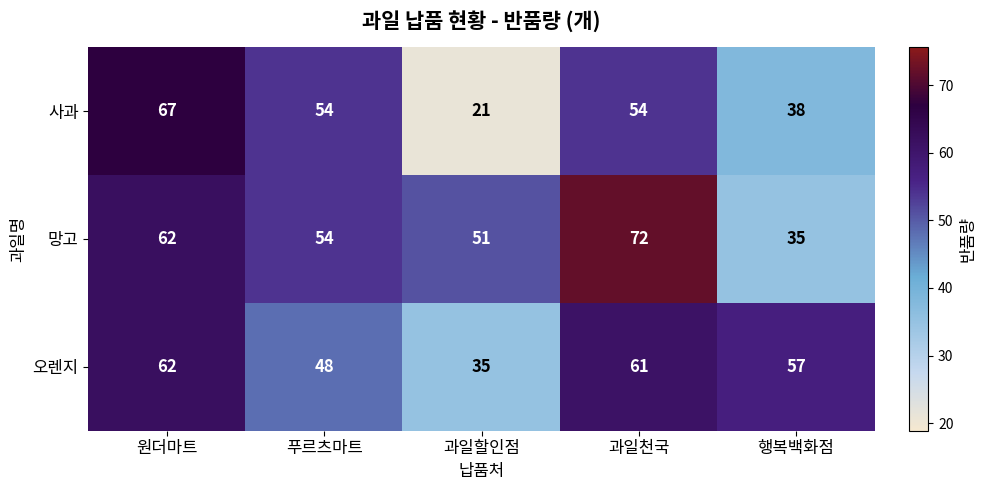

How many data points does each series have?

5